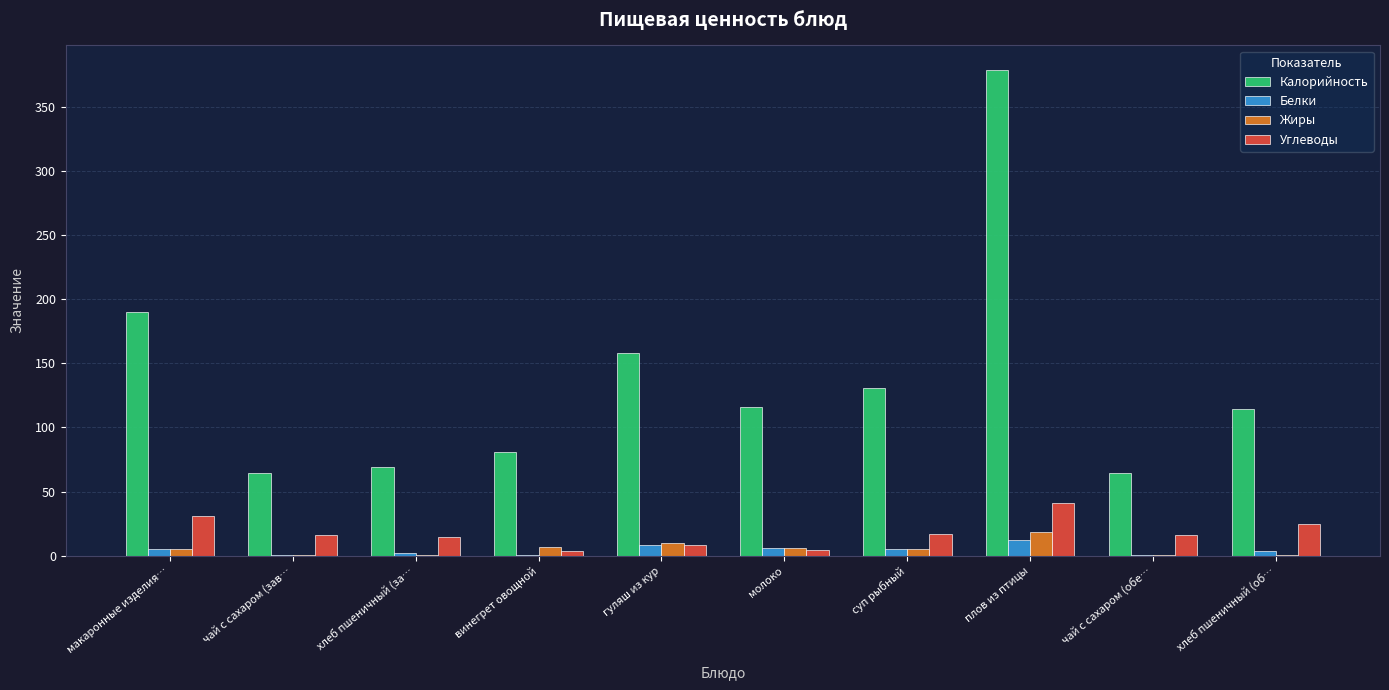

Which series changed the most between чай с сахаром (зав… and молоко?

Калорийность